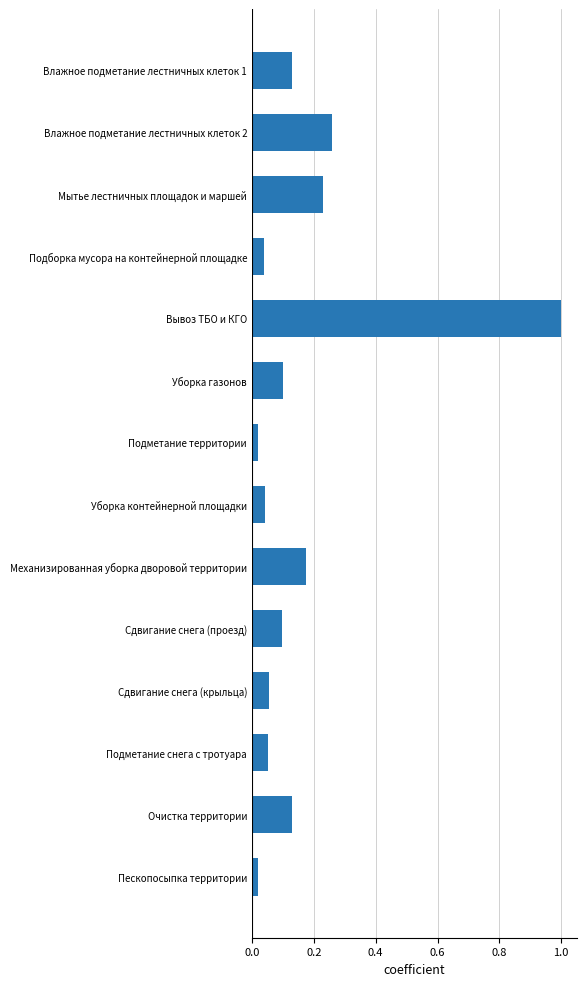

What is the difference between the maximum and minimum values?

1.0